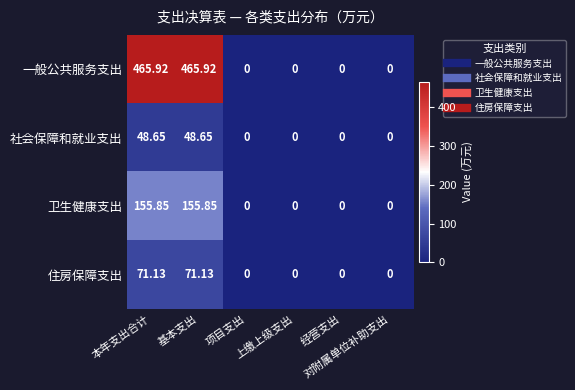

Which series has the largest total across all categories?

一般公共服务支出